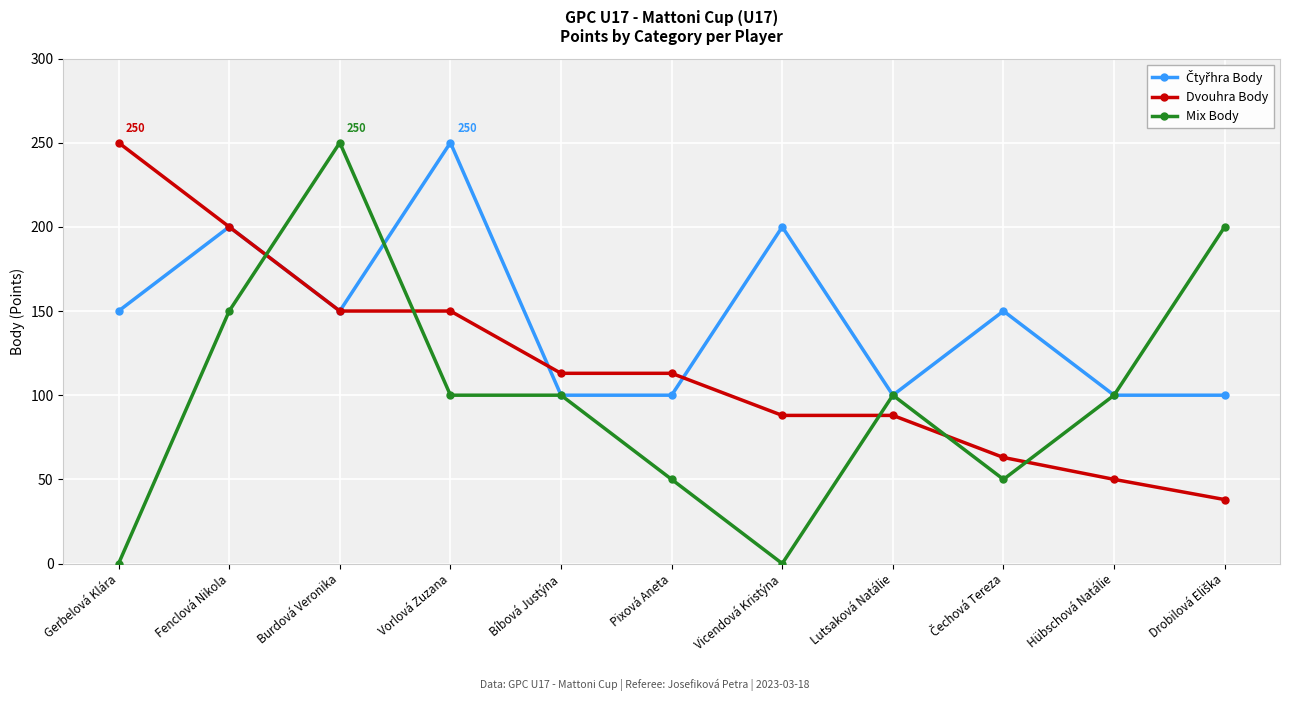

What is the label of the 5th point from the left?

Bíbová Justýna